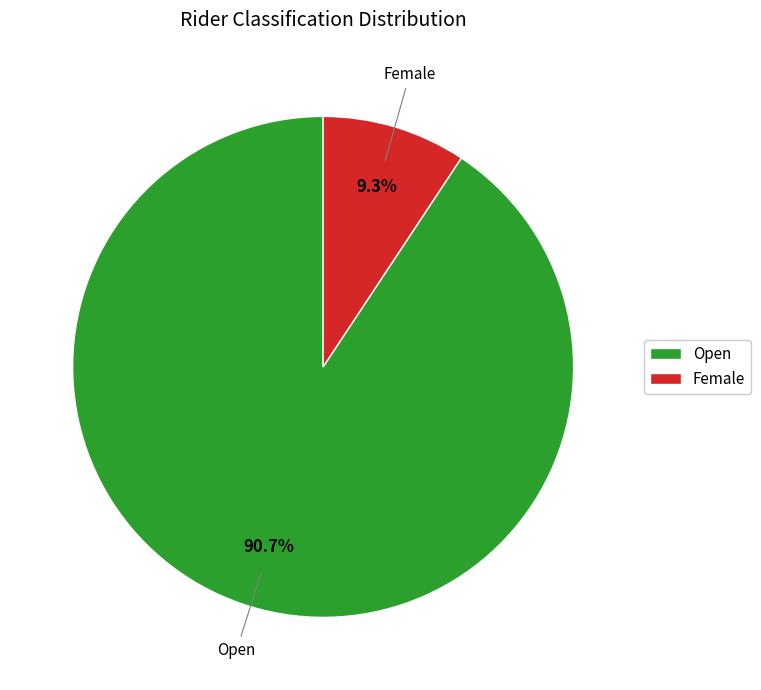

Is there any slice that represents more than half of the pie?

Yes